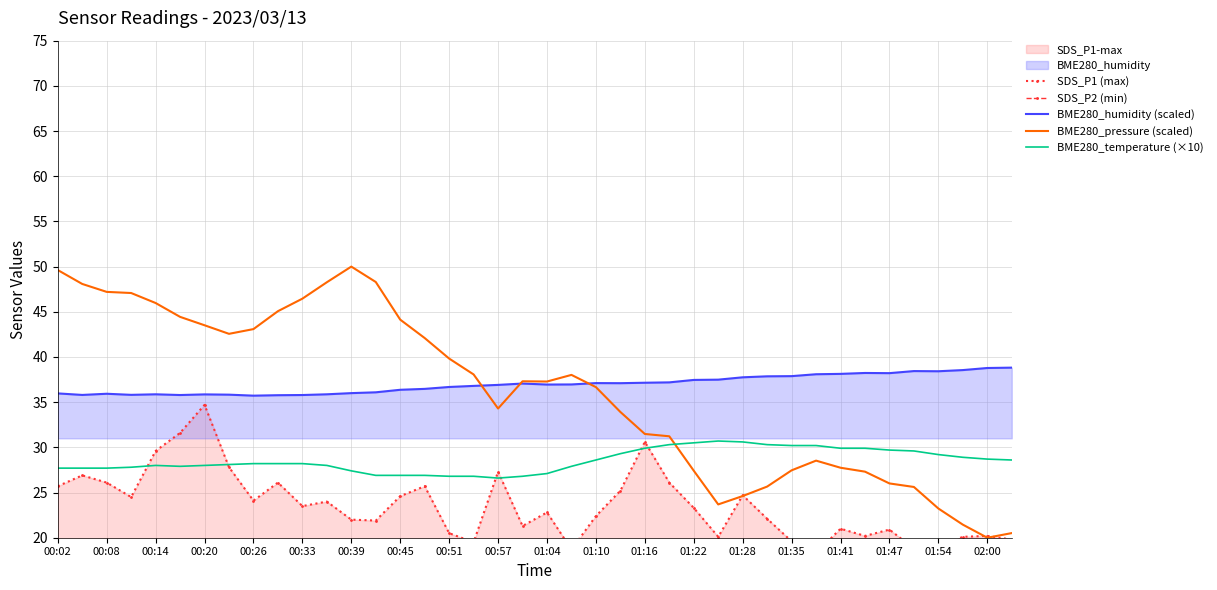

At how many categories does at least one series exceed 24?

40